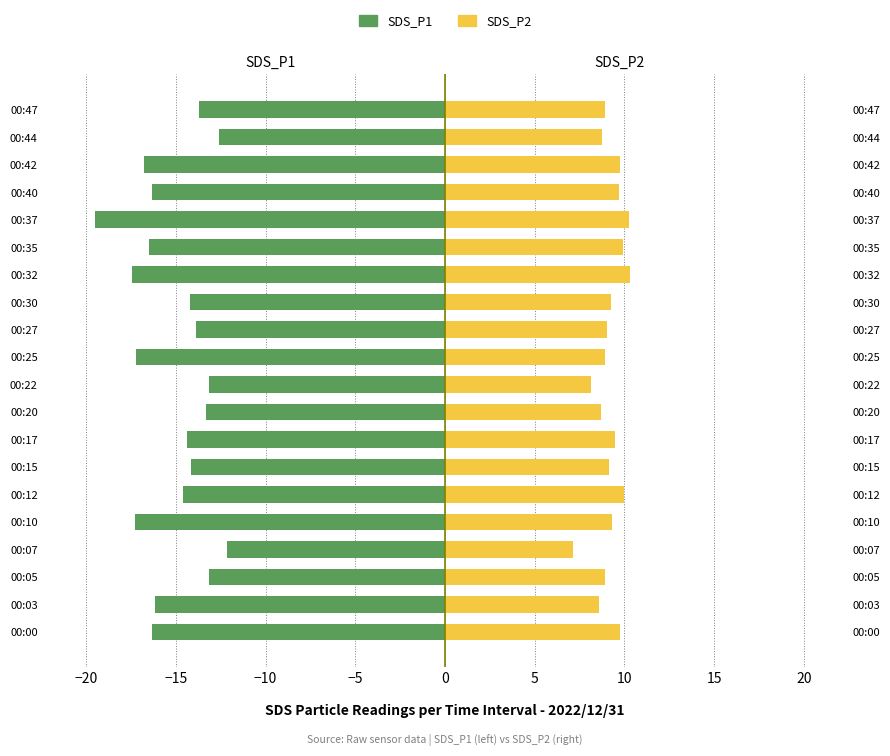

Is it true that SDS_P1 equals -12.2 at 00:07?

True